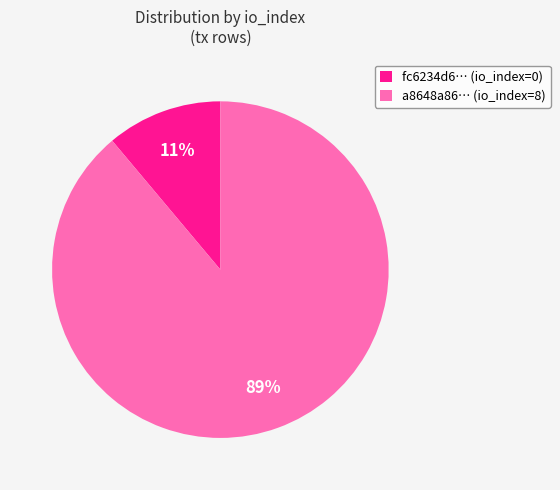

Is there a majority slice in this chart?

Yes